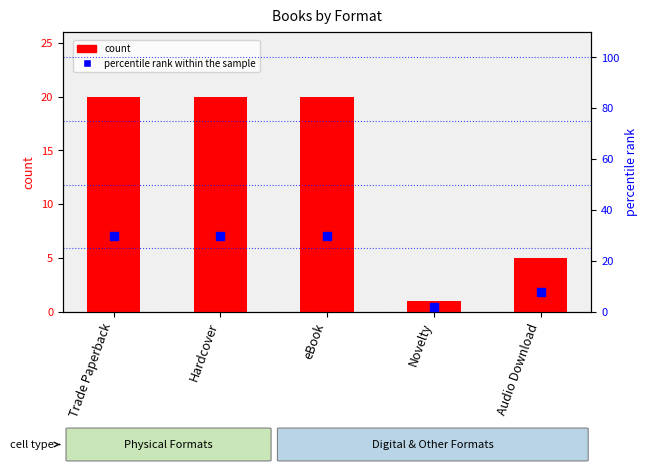

Which series contains the highest Y value?

percentile rank within the sample